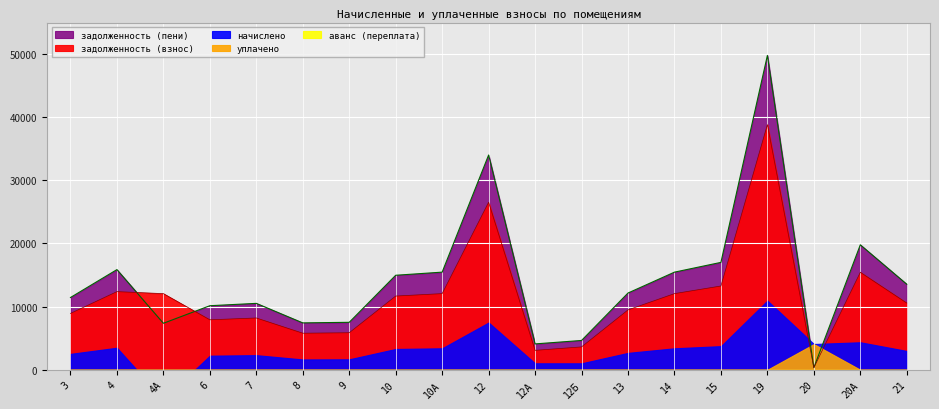

What is the smallest value displayed?

-4698.6